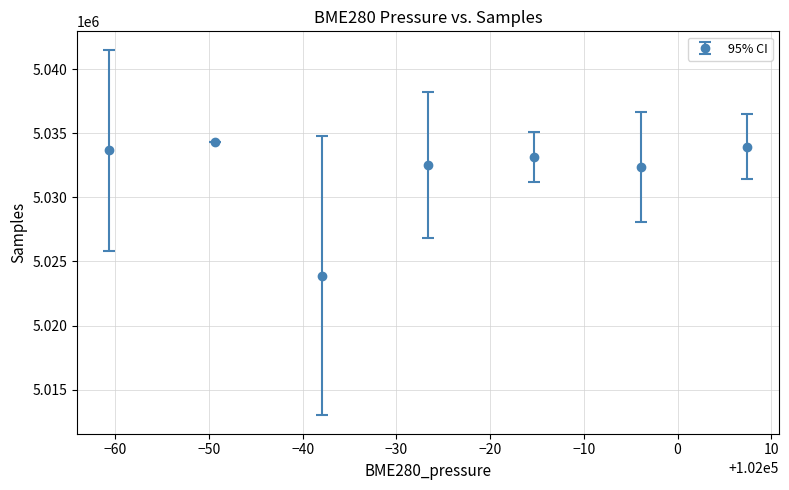

What is the difference between the maximum and minimum values?

10447.7